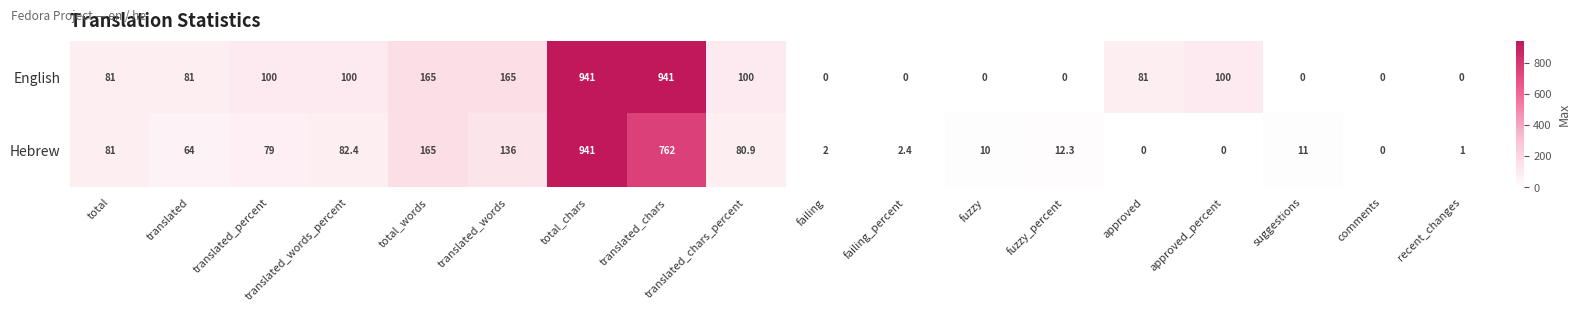

Is it true that English equals 0.0 at failing_percent?

True